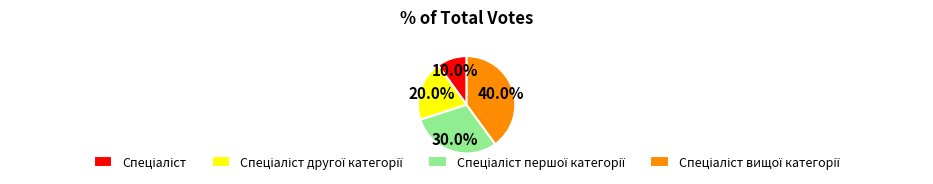

Does any single category account for the majority?

No